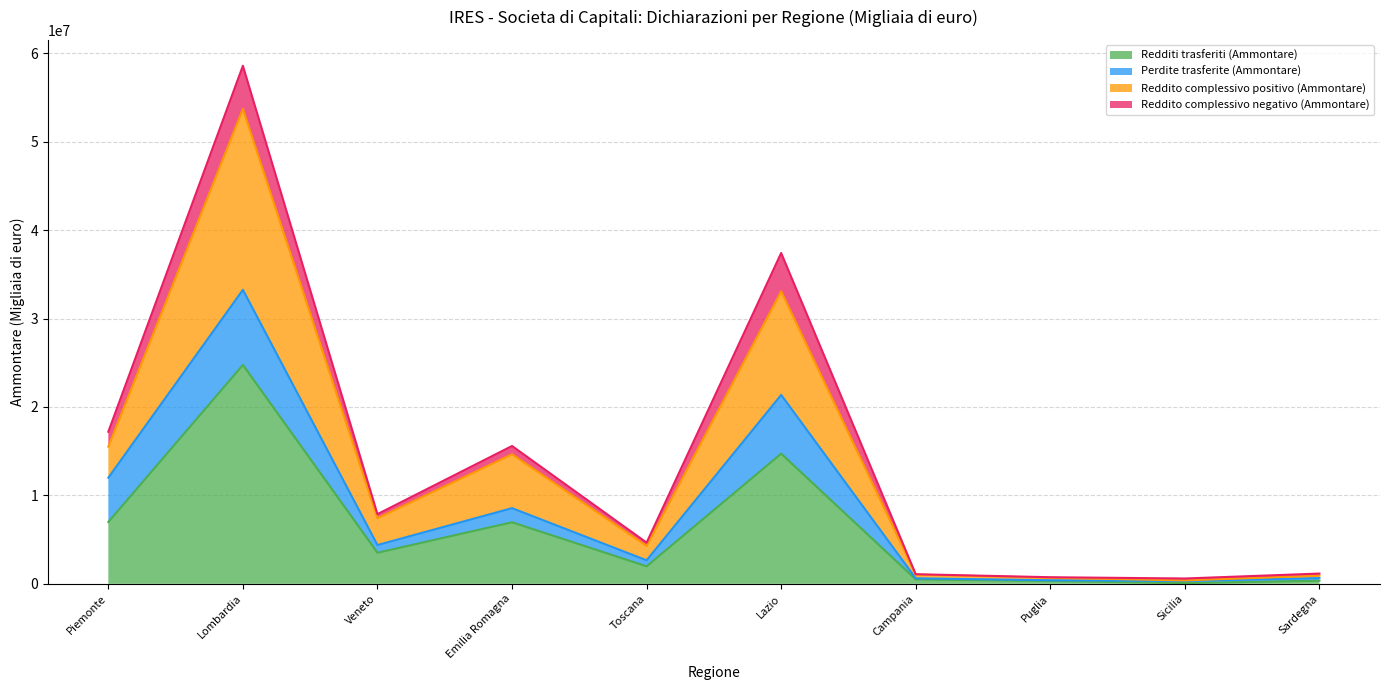

Is the value of Reddito complessivo positivo (Ammontare) at Campania greater than the value of Redditi trasferiti (Ammontare) at Emilia Romagna?

No